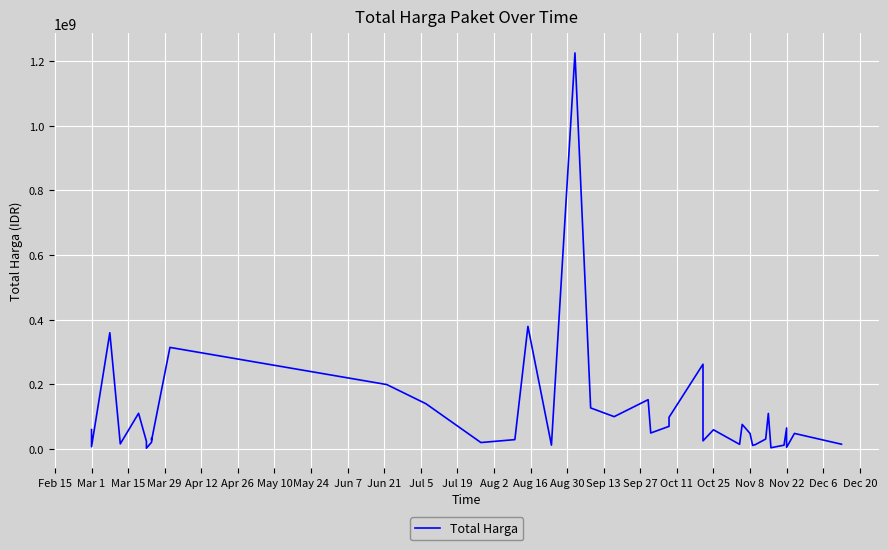

At which category does the data reach its first local valley?

Mar 1